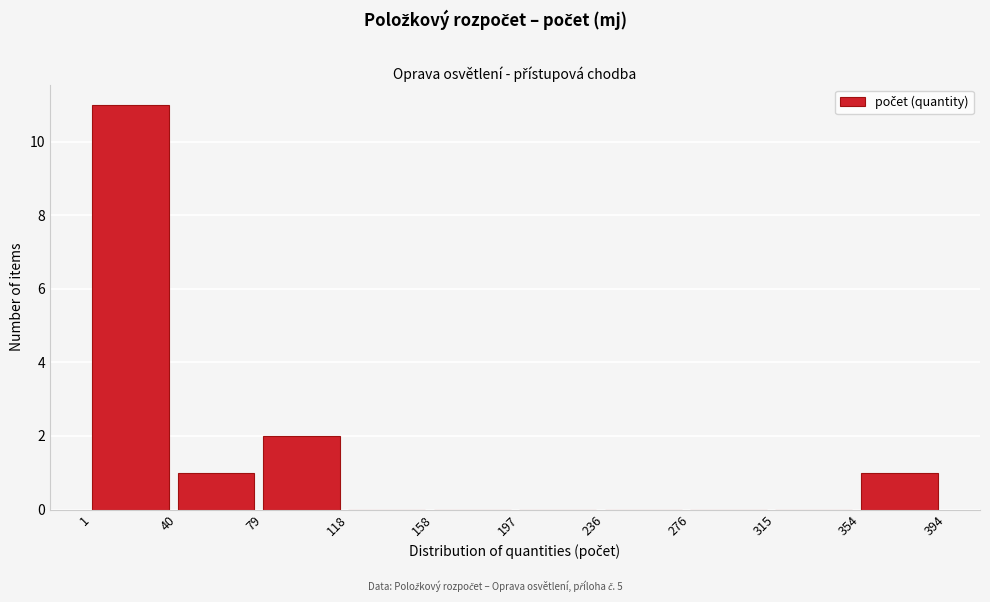

Reading left to right, list every bar in this chart as the range it spans on the x-axis followed by its height. The values are not printed on the chart, so give them approximately, as read against the axis.

1 to 40: 11
40 to 79: 1
79 to 118: 2
118 to 158: 0
158 to 197: 0
197 to 236: 0
236 to 276: 0
276 to 315: 0
315 to 354: 0
354 to 394: 1